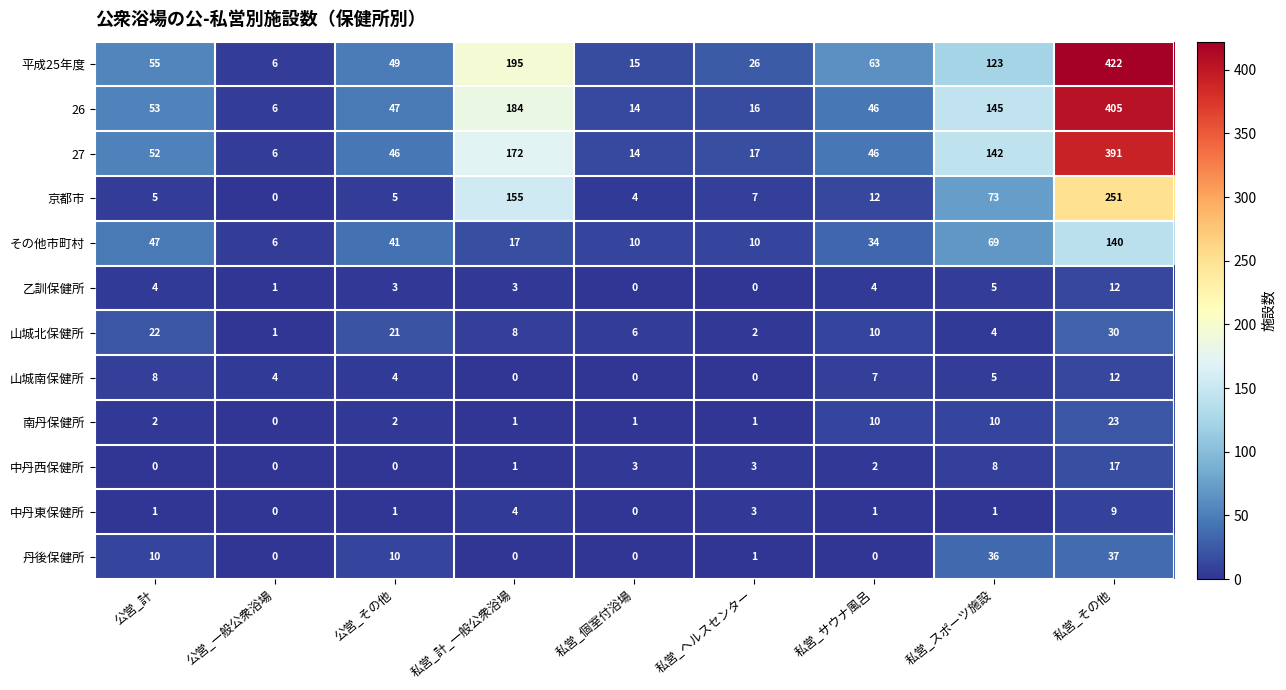

At which label is 中丹西保健所 closest to 8?

私営_スポーツ施設